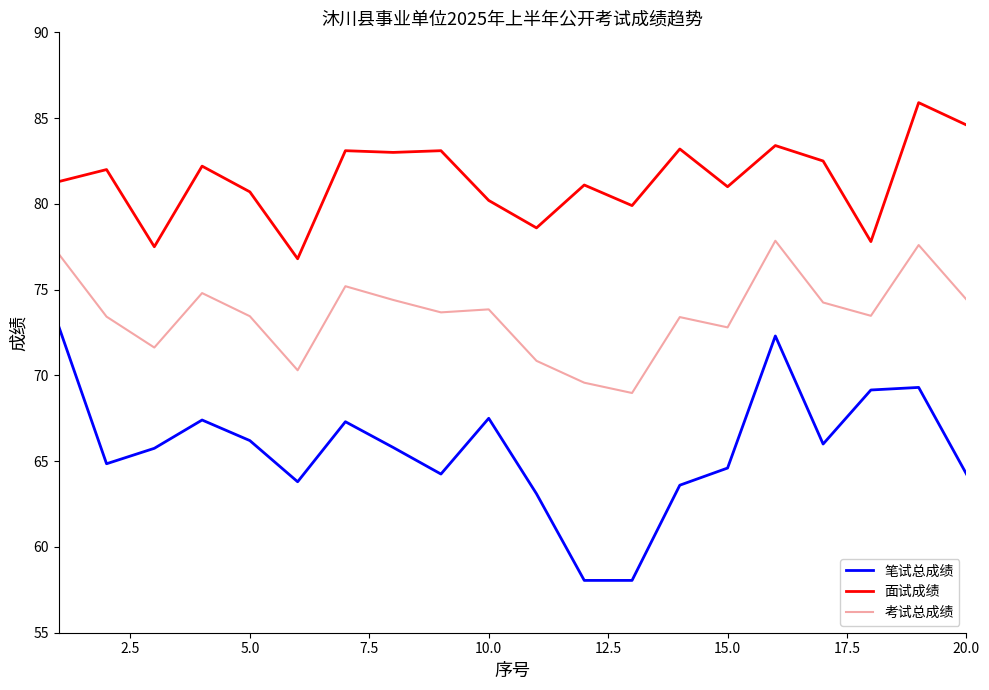

What is the minimum value for 面试成绩?

76.8